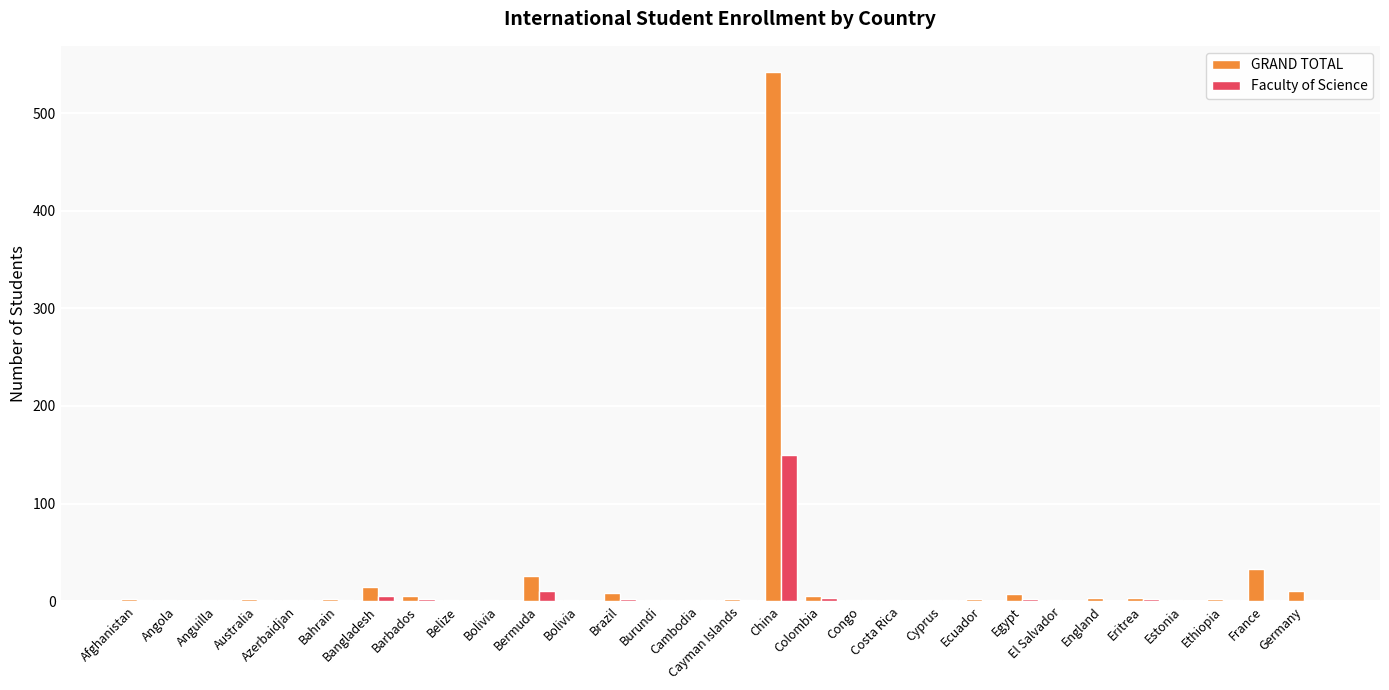

The value of GRAND TOTAL at Bahrain is 1. True or false?

False